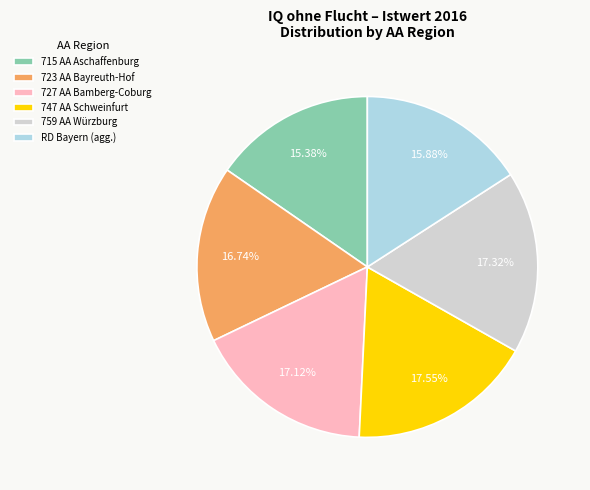

Does 727 AA Bamberg-Coburg represent more than half of the total?

No